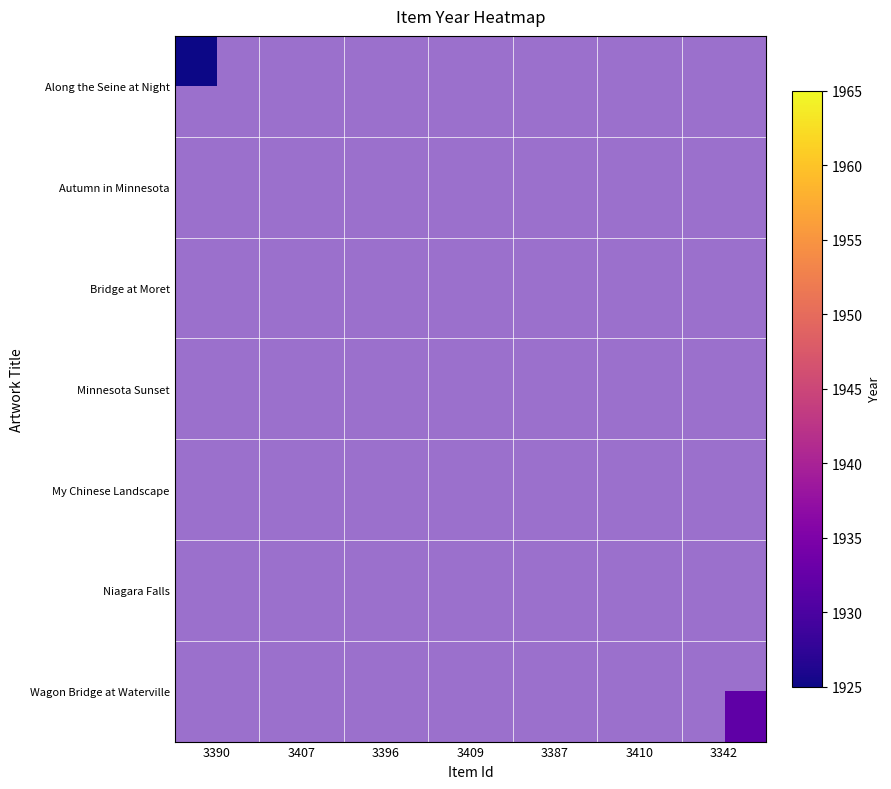

Which has a higher value, 3387 or 3410?

3410